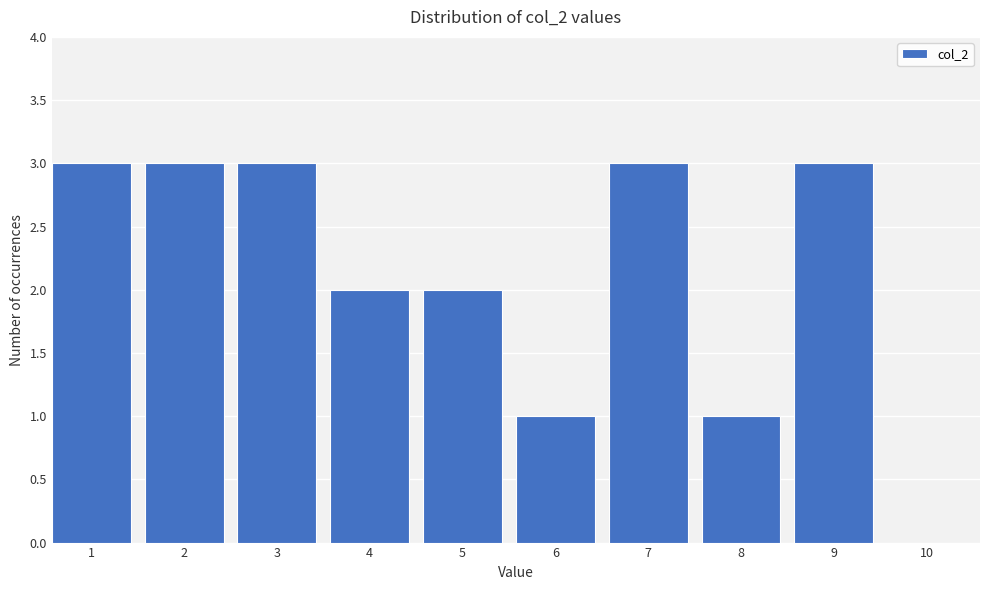

Reading right to left, what are all the values shown in this chart?

10=0	9=3	8=1	7=3	6=1	5=2	4=2	3=3	2=3	1=3